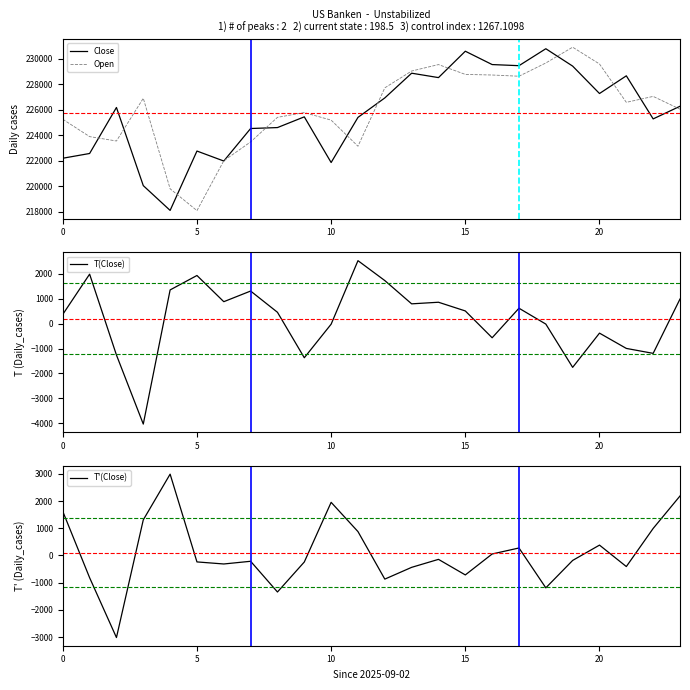

What is the maximum value for Open?

230923